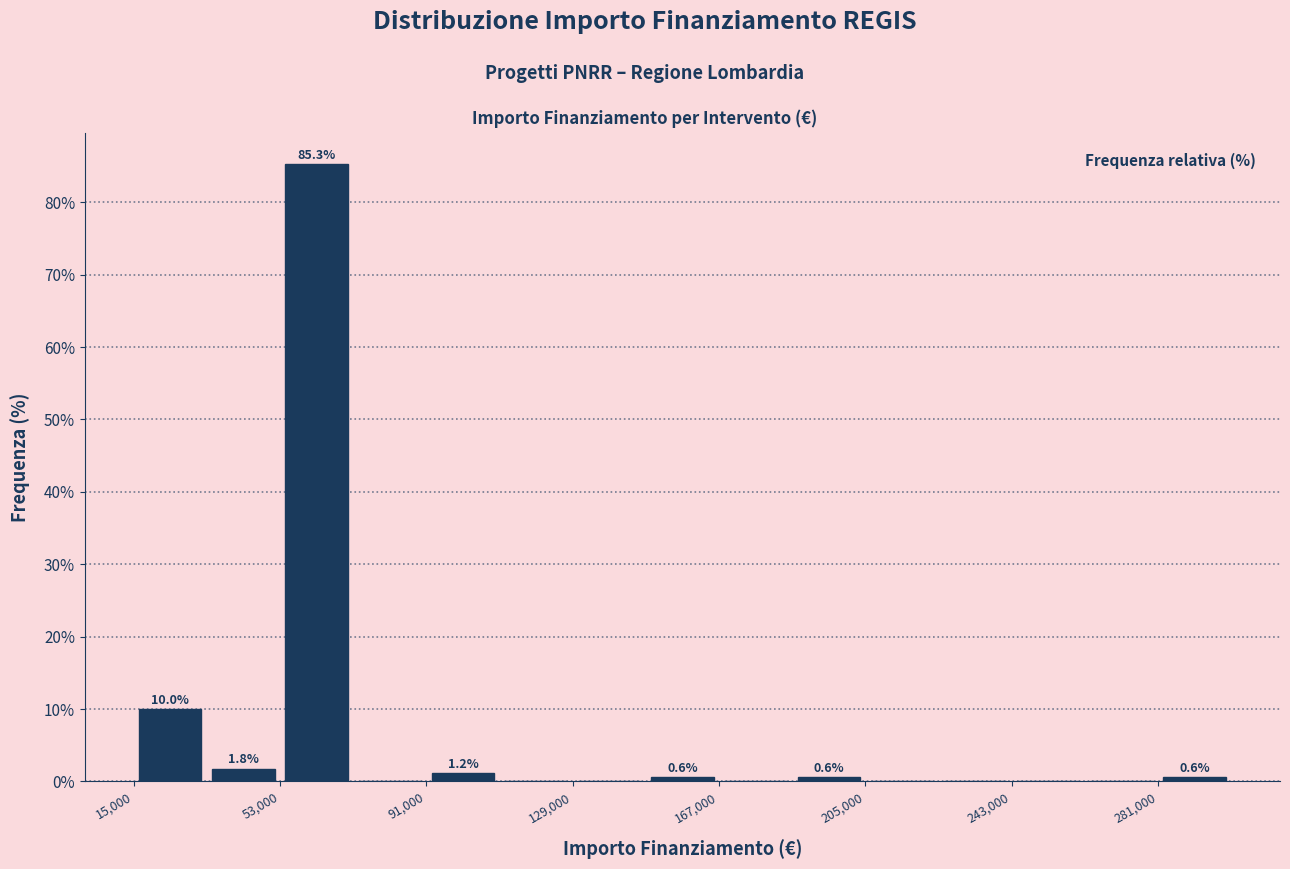

Around what value on the x-axis is the tallest bar? Give the approximate position of its centre, as read against the axis.

65000